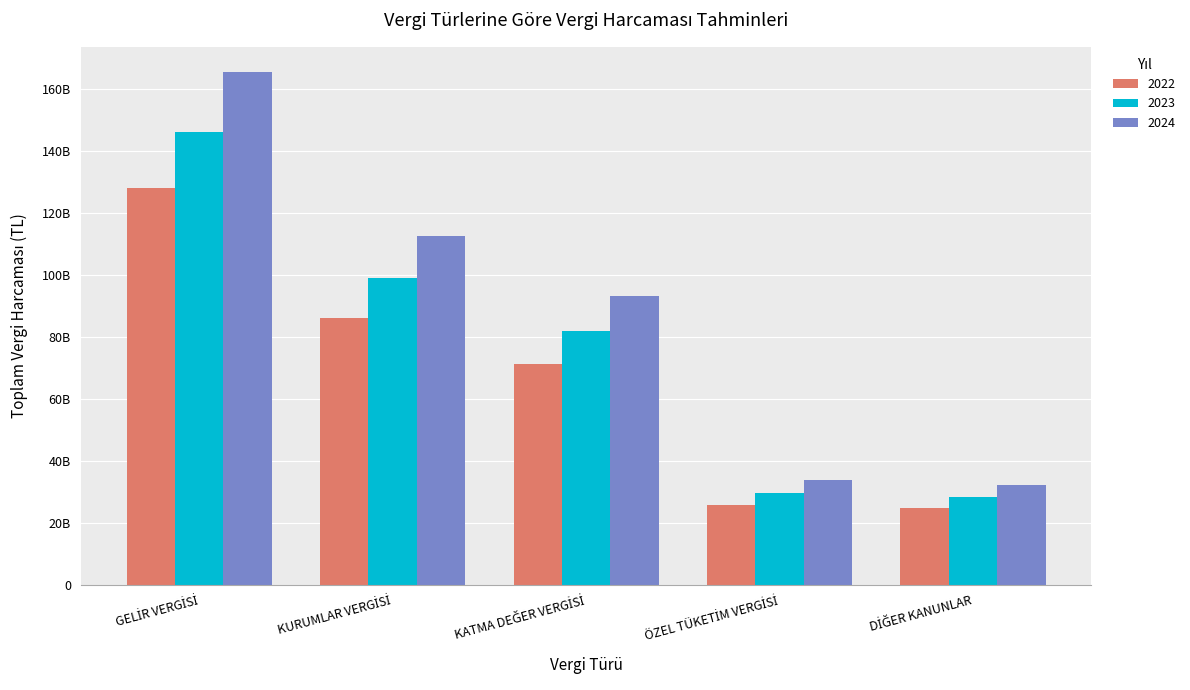

Reading left to right, what are all the values shown in this chart?

2022: GELİR VERGİSİ=127902747688.3	KURUMLAR VERGİSİ=86107845253.3	KATMA DEĞER VERGİSİ=71275431274.1	ÖZEL TÜKETİM VERGİSİ=25911156856.0	DİĞER KANUNLAR=24771291735.0
2023: GELİR VERGİSİ=145988885373.6	KURUMLAR VERGİSİ=98797841499.1	KATMA DEĞER VERGİSİ=81779525908.3	ÖZEL TÜKETİM VERGİSİ=29729769228.2	DİĞER KANUNLAR=28421918436.9
2024: GELİR VERGİSİ=165250371455.7	KURUMLAR VERGİSİ=112420042034.3	KATMA DEĞER VERGİSİ=93055248987.7	ÖZEL TÜKETİM VERGİSİ=33828896012.1	DİĞER KANUNLAR=32276661166.5